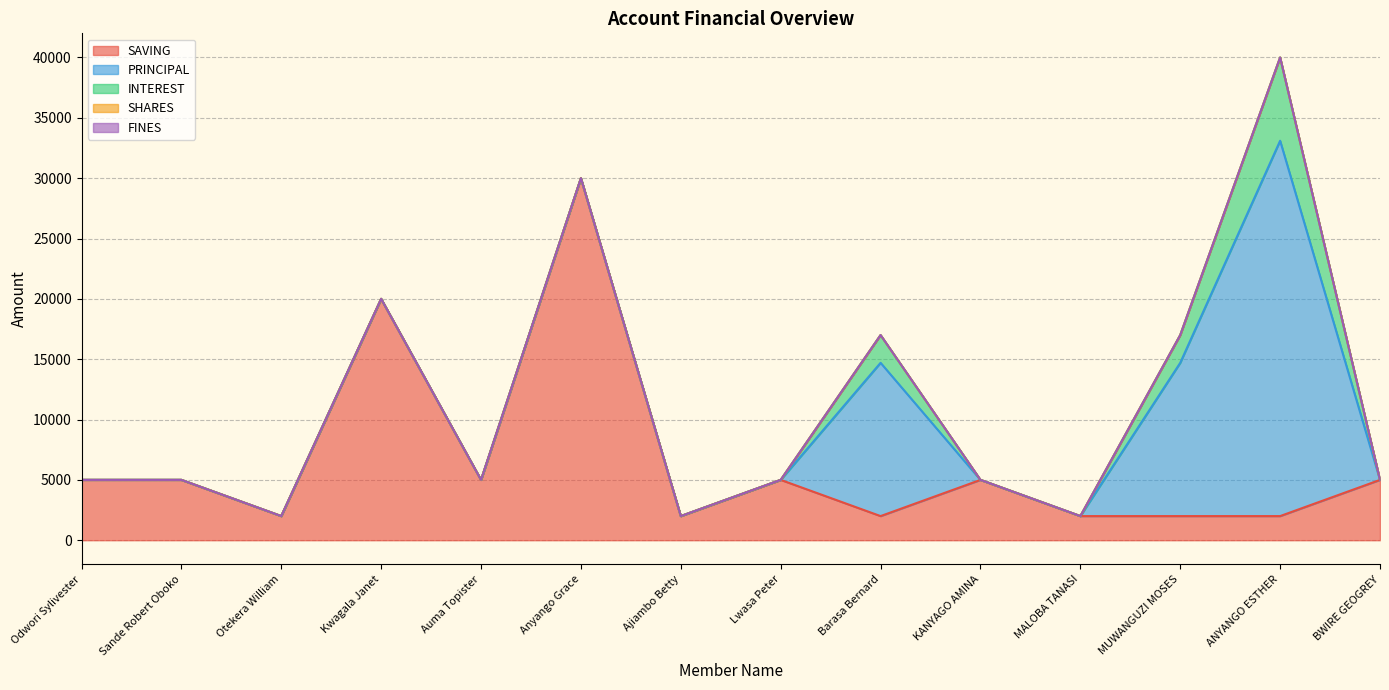

At which label does SHARES reach its peak?

Odwori Sylivester